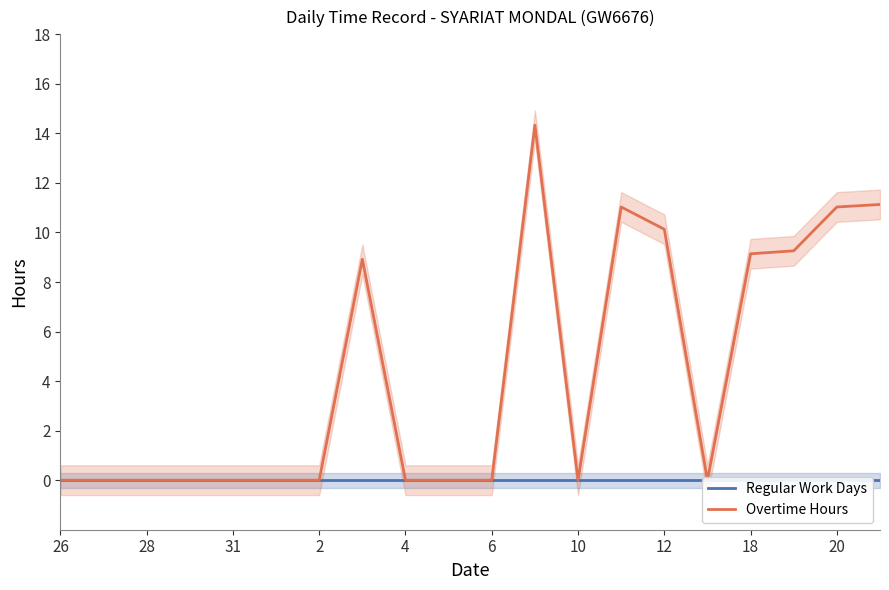

At which label is Regular Work Days closest to 0?

26